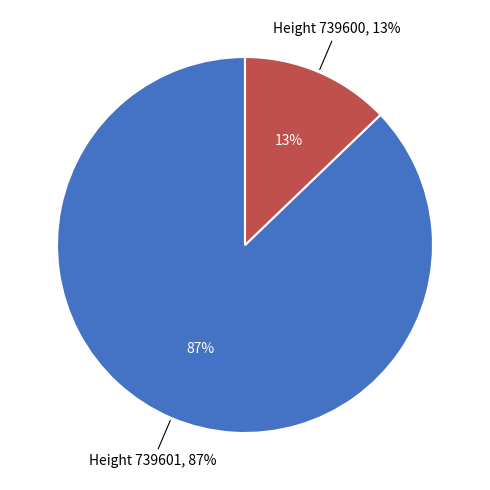

To the nearest percent, what is the average slice percentage?

50%